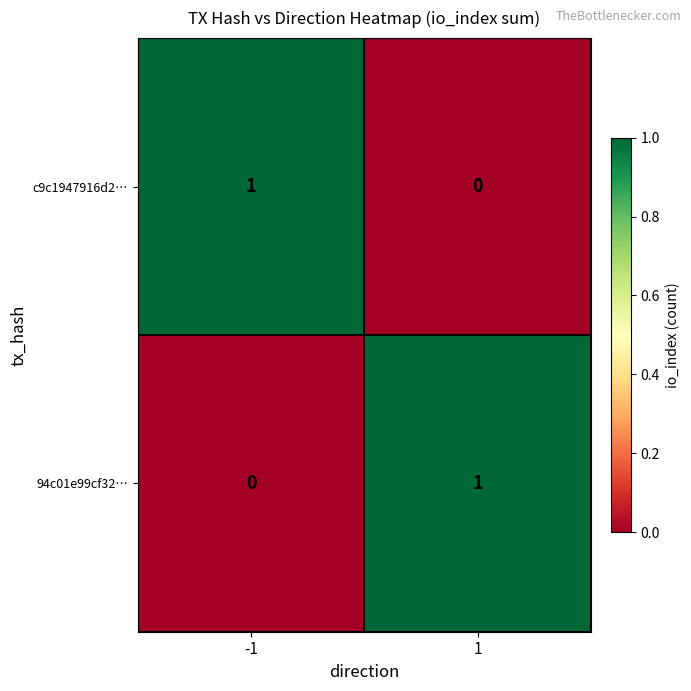

How many positive values does the c9c1947916d2… series have?

1